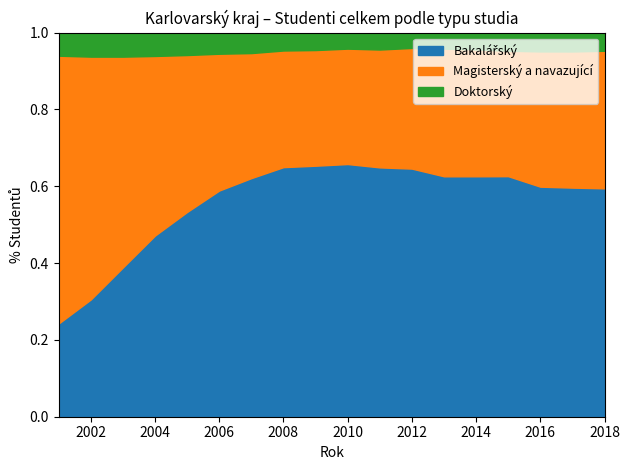

True or false: Bakalářský and Doktorský intersect in this chart.

False